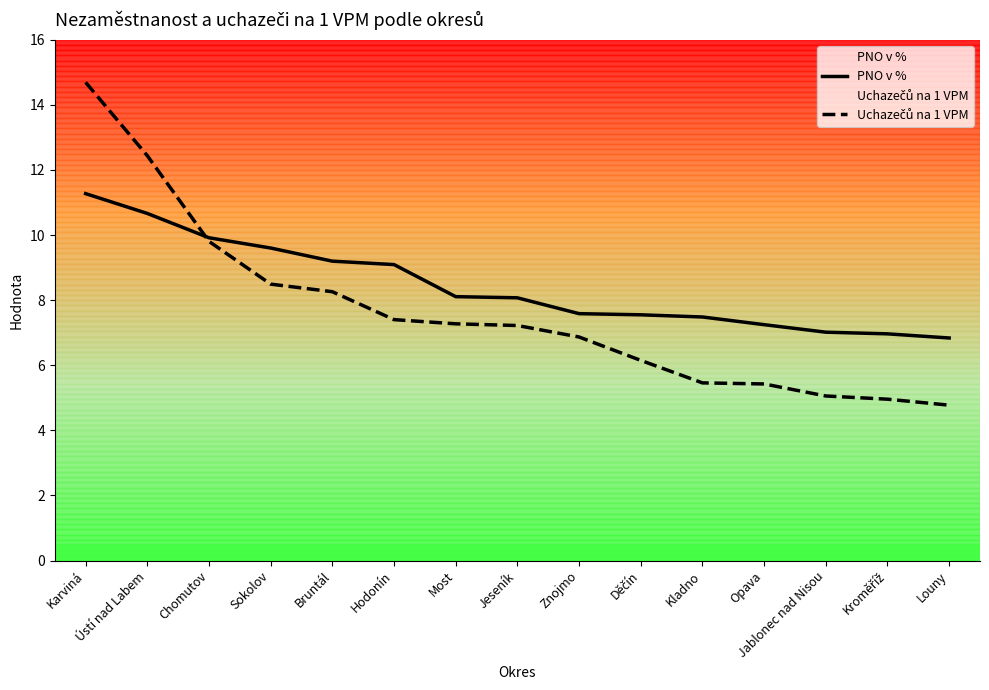

True or false: Uchazečů na 1 VPM and PNO v % cross at least once.

True